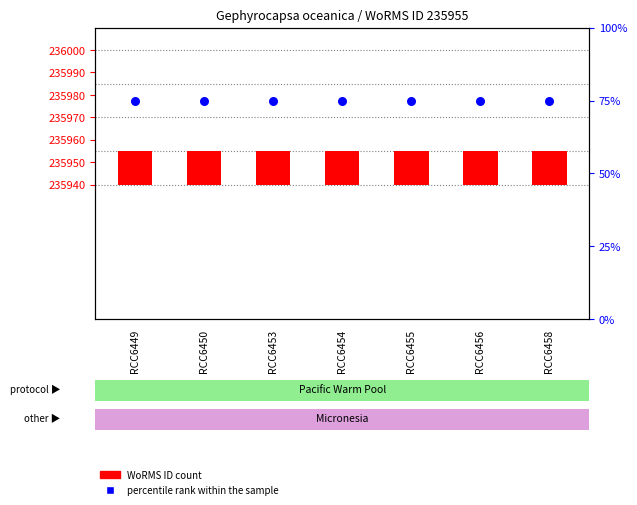

At which category is the sum across all series the highest?

RCC6449